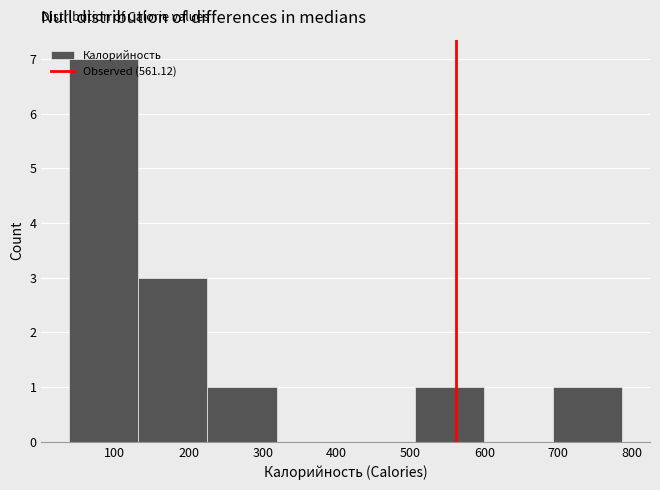

Reading left to right, list every bar in this chart as the range it spans on the x-axis followed by its height. Neither the bar edges nor the heights are printed on the chart, so give them approximately, as read against the axes.

40 to 130: 7
130 to 230: 3
230 to 320: 1
320 to 410: 0
410 to 510: 0
510 to 600: 1
600 to 690: 0
690 to 790: 1